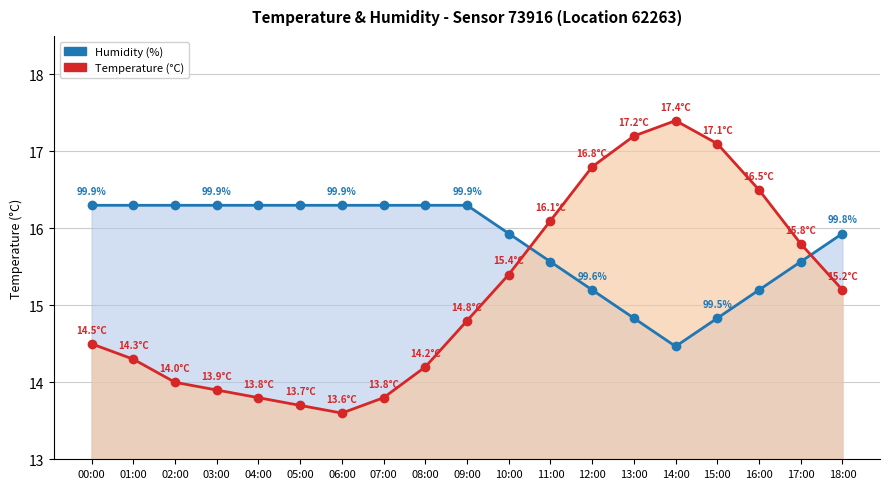

Reading left to right, what are all the values shown in this chart?

Humidity (%): 16.3	16.3	16.3	16.3	16.3	16.3	16.3	16.3	16.3	16.3	15.9	15.6	15.2	14.8	14.5	14.8	15.2	15.6	15.9
Temperature (°C): 14.5	14.3	14.0	13.9	13.8	13.7	13.6	13.8	14.2	14.8	15.4	16.1	16.8	17.2	17.4	17.1	16.5	15.8	15.2